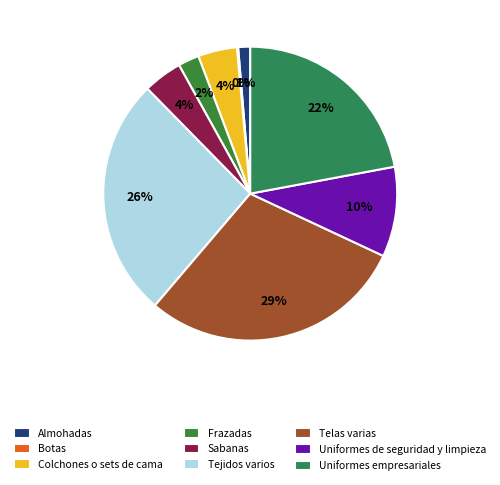

To the nearest percent, what percentage of the pie is Frazadas?

2%